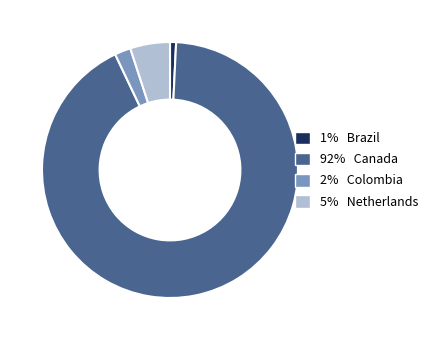

Do 2% Colombia and 5% Netherlands together represent more than half of the pie?

No